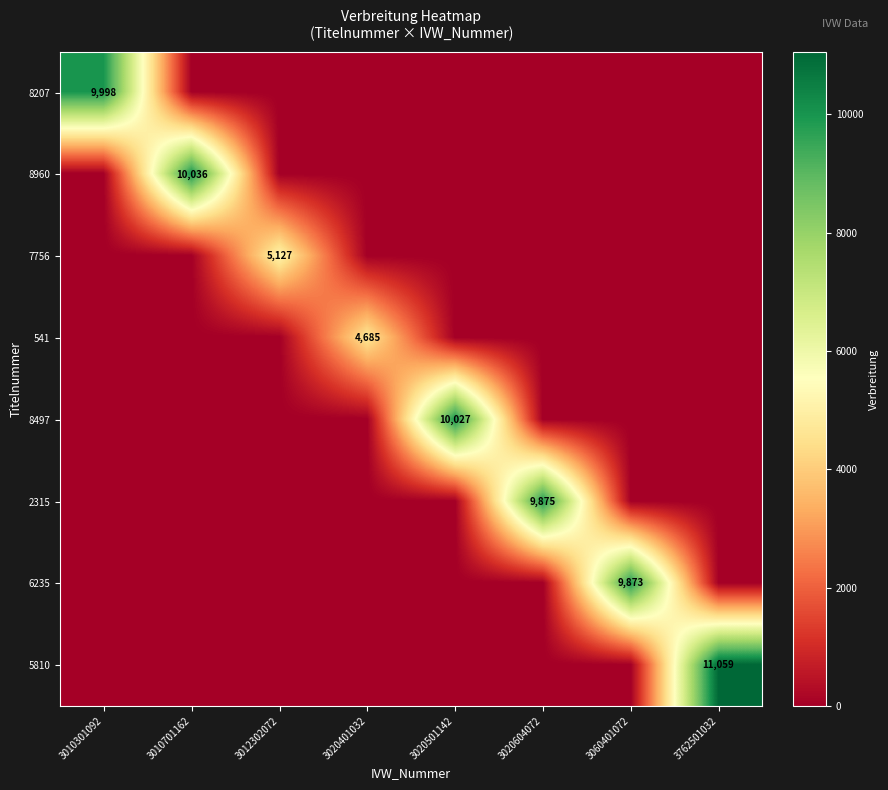

Count the number of categories in the chart.

8